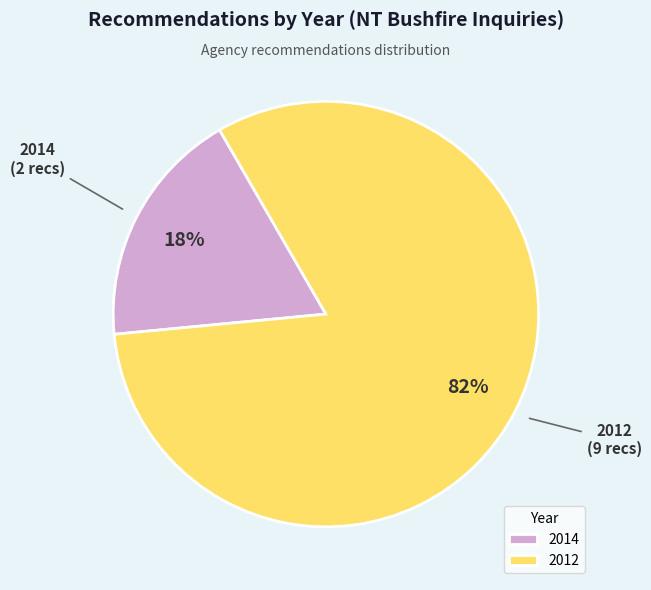

What is the largest slice in the pie chart?

2012